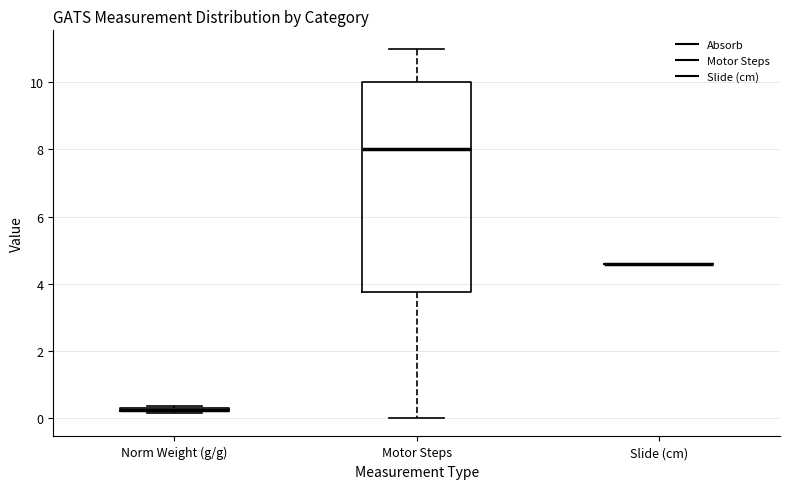

Which box is the tallest, from its lower edge to its upper edge?

Motor Steps